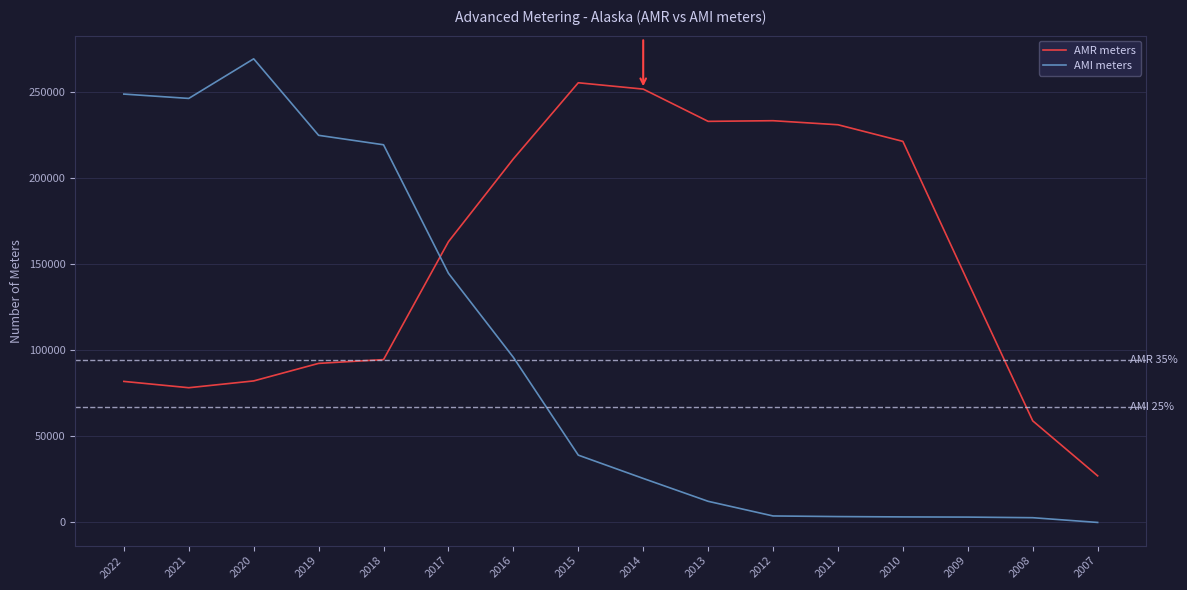

What is the maximum value shown in the chart?

269201